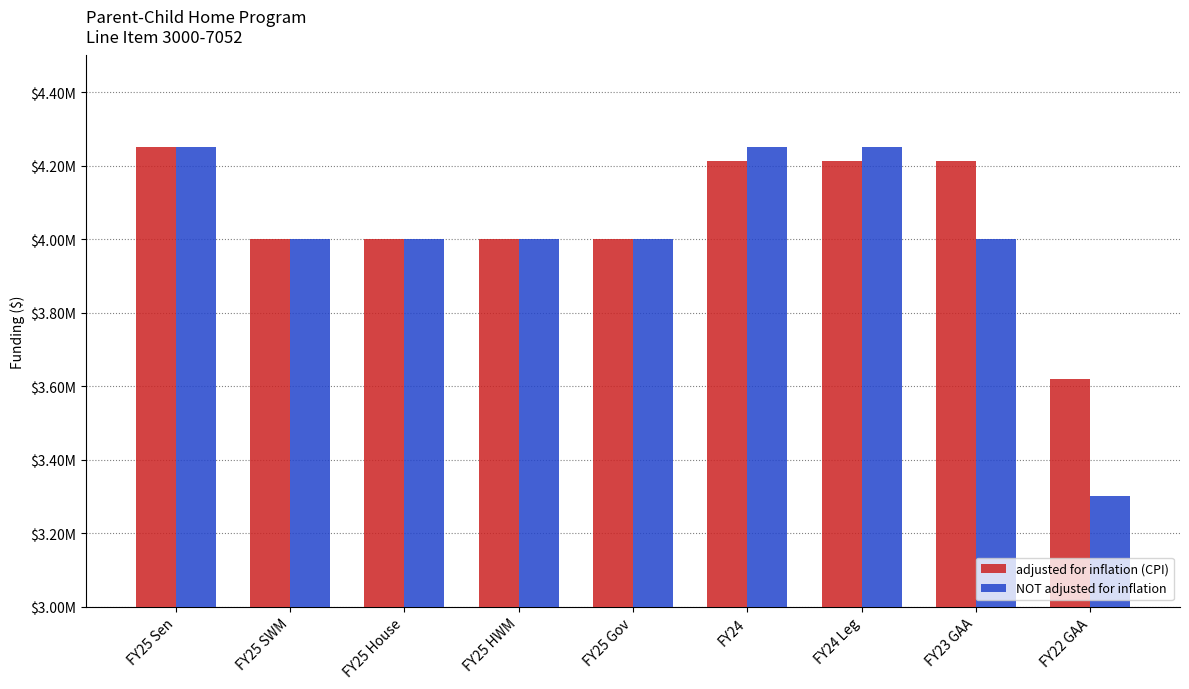

What are all the series names shown in the legend?

adjusted for inflation (CPI), NOT adjusted for inflation